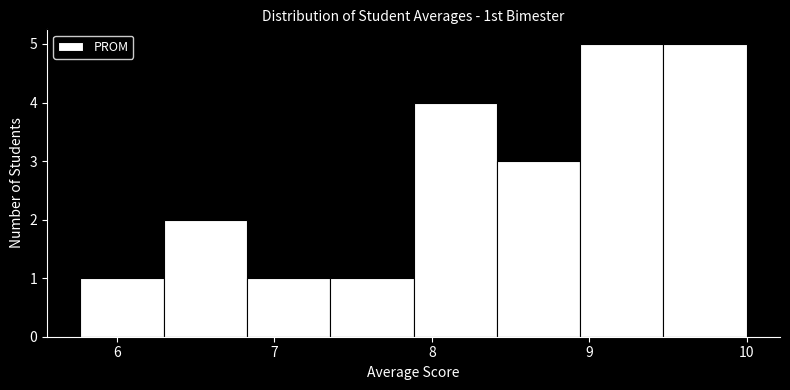

Reading left to right, transcribe this chart: for each bar, give the range it covers on the x-axis and its height. Neither the bar edges nor the heights are printed on the chart, so give them approximately, as read against the axes.

5.8 to 6.3: 1
6.3 to 6.8: 2
6.8 to 7.4: 1
7.4 to 7.9: 1
7.9 to 8.4: 4
8.4 to 8.9: 3
8.9 to 9.5: 5
9.5 to 10.0: 5